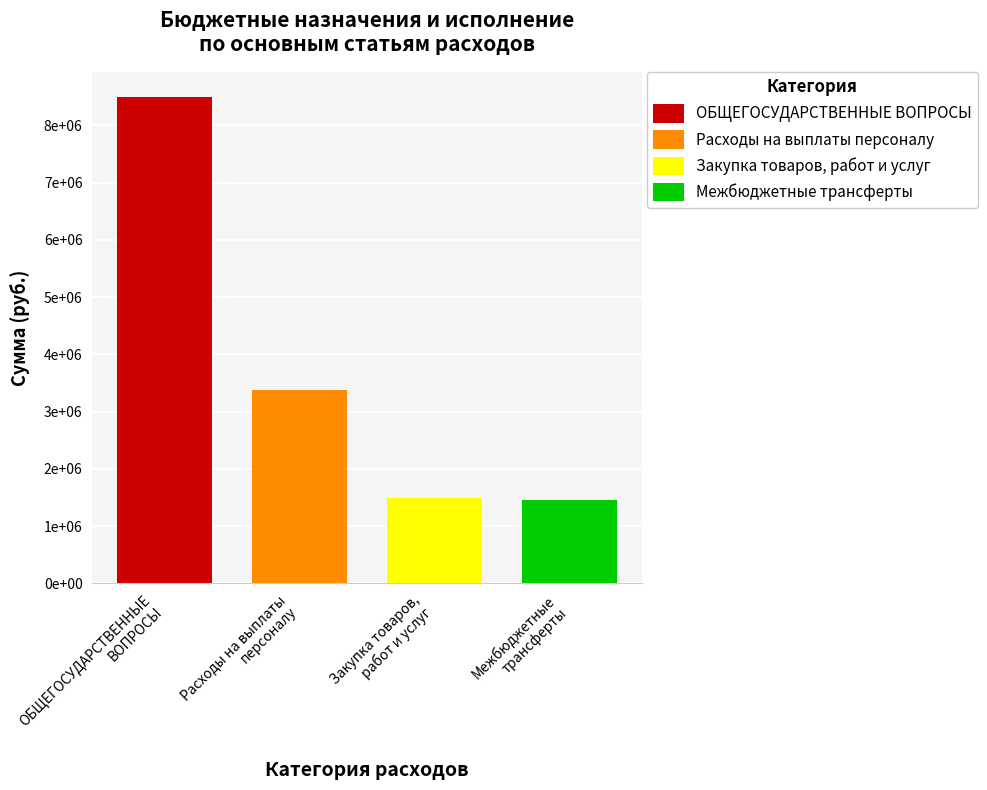

What are all the series names shown in the legend?

ОБЩЕГОСУДАРСТВЕННЫЕ ВОПРОСЫ, Расходы на выплаты персоналу, Закупка товаров, работ и услуг, Межбюджетные трансферты